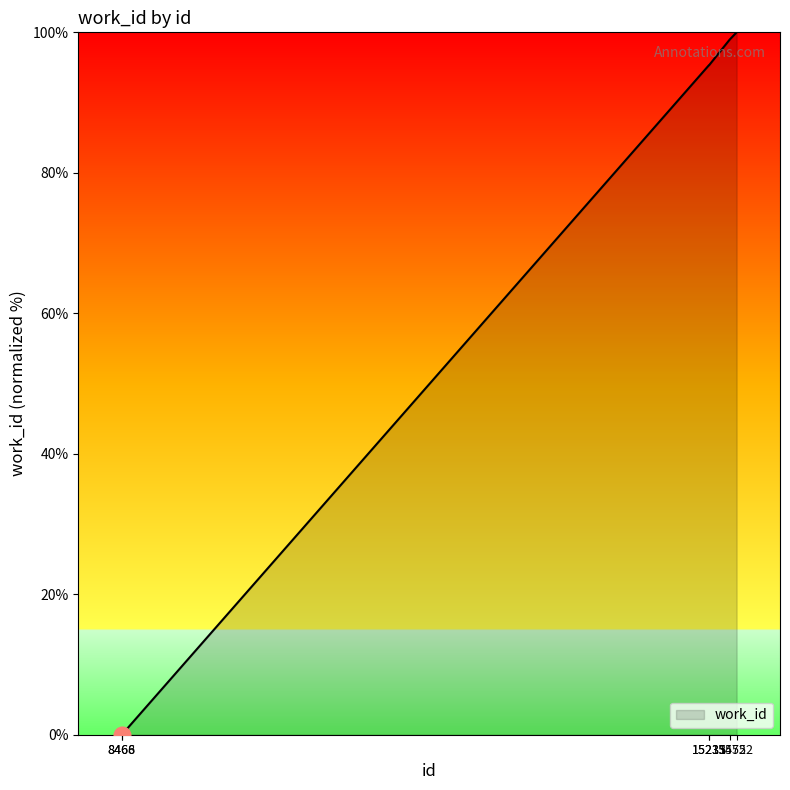

What is the greatest value displayed?

100.0